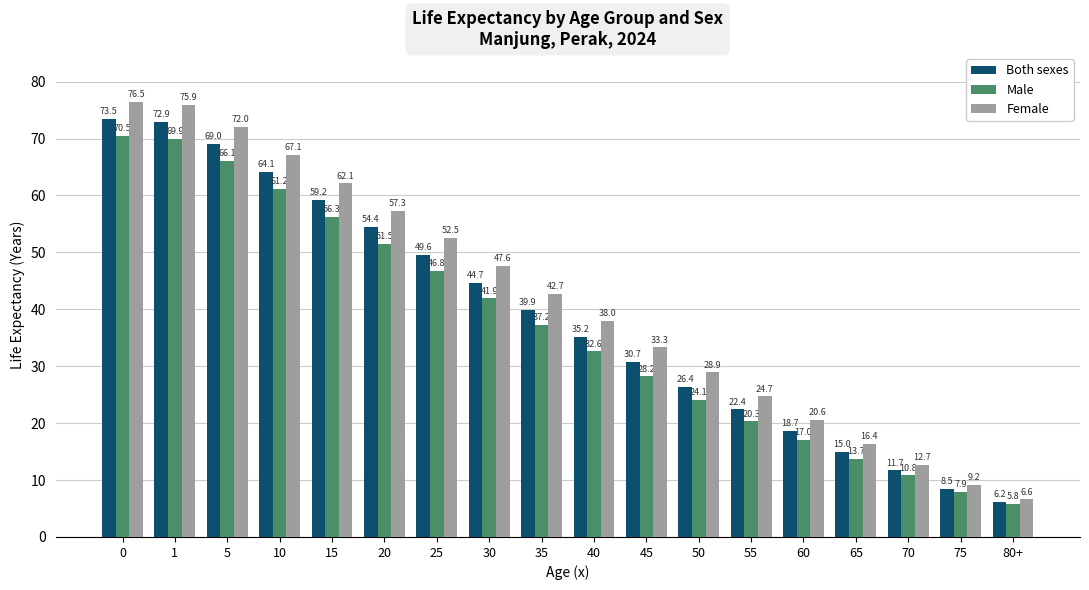

What is the spread (max minus min) of values at 30?

5.7